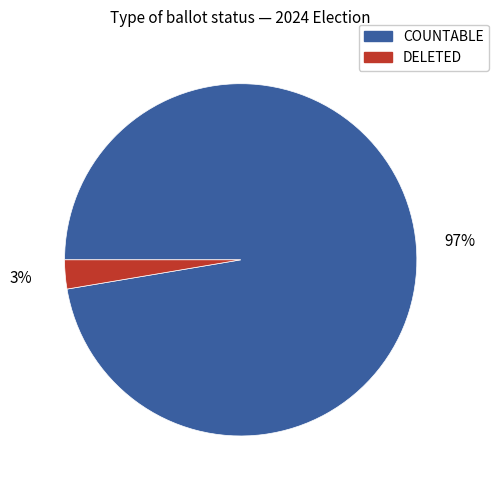

Between COUNTABLE and DELETED, which is larger?

COUNTABLE